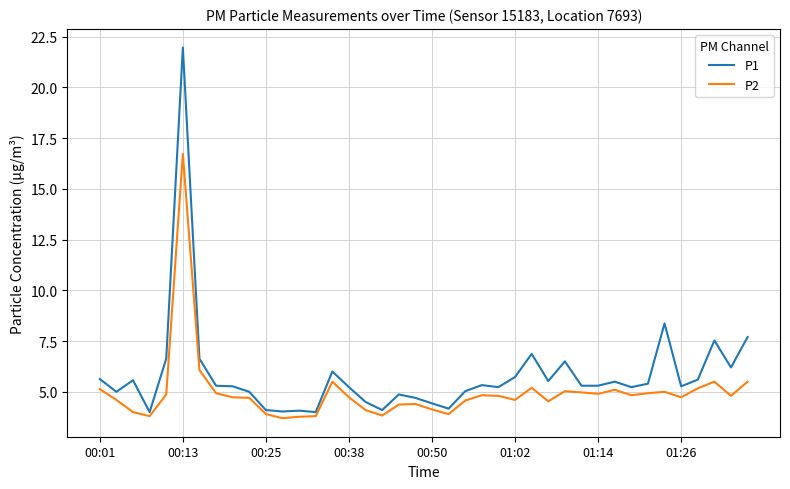

Which series has the largest total across all categories?

P1